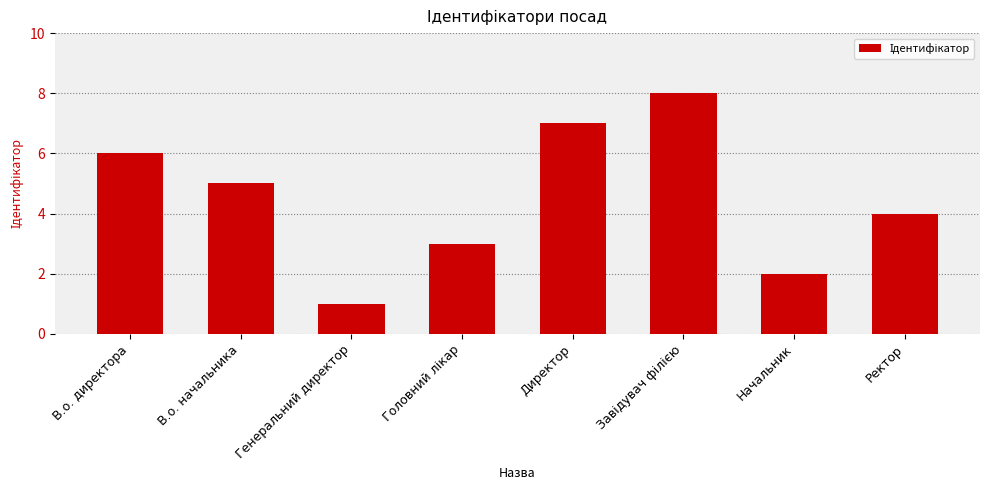

How many distinct data groups are displayed?

1